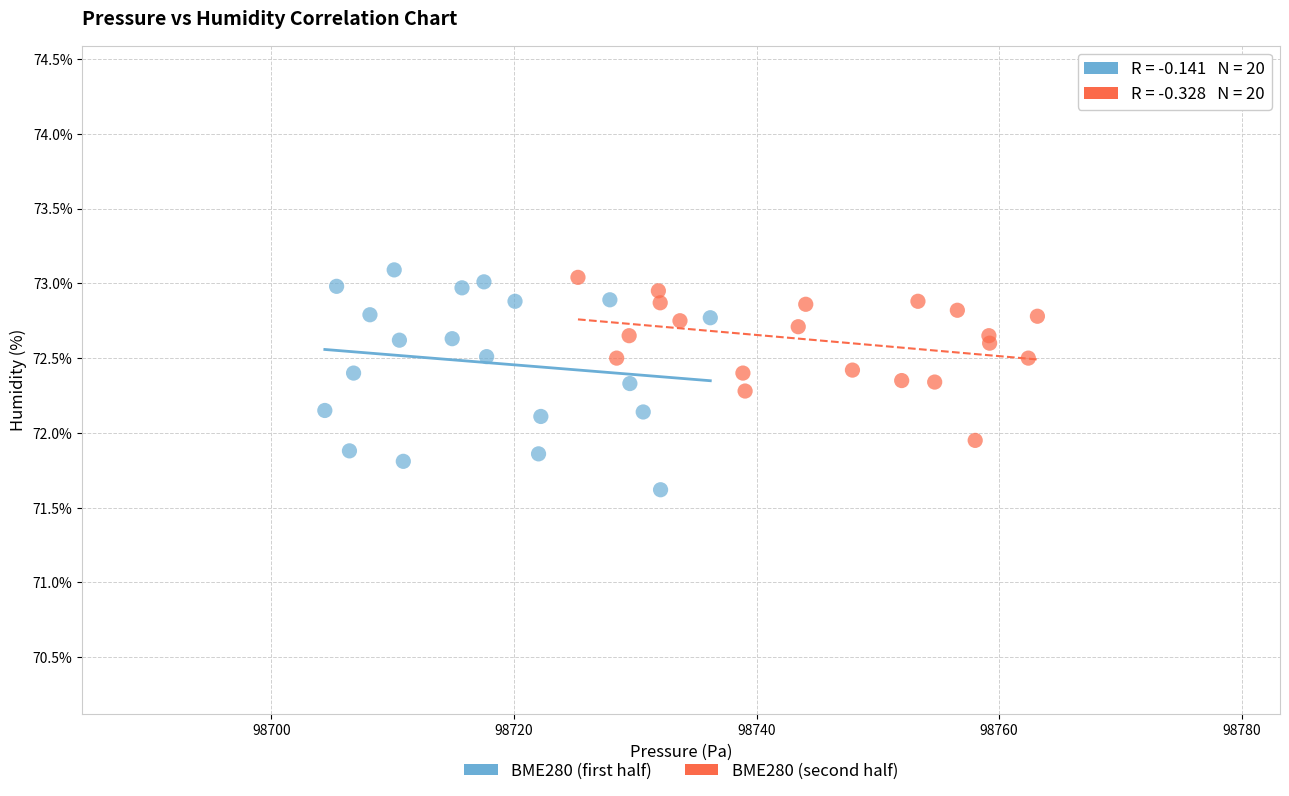

Which series has the largest Y range (max minus min)?

BME280 (first half)